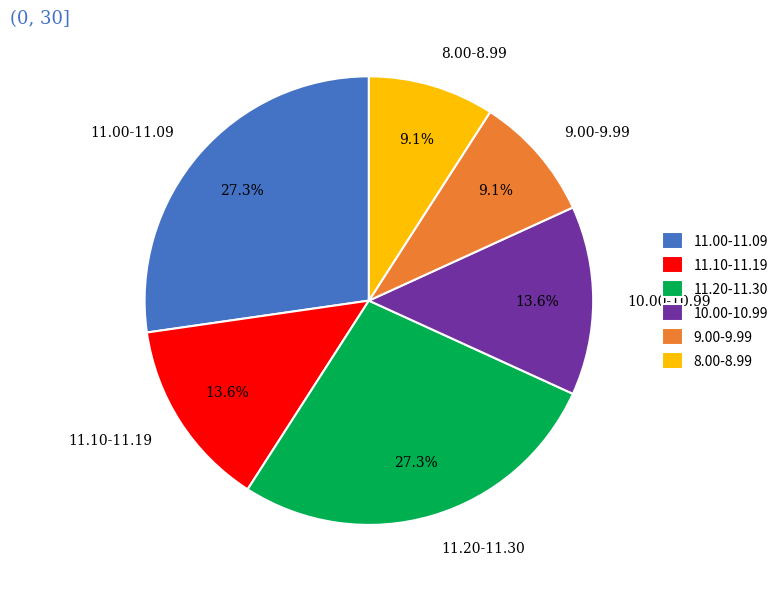

How much of the chart is everything except 11.20-11.30?

72.7%